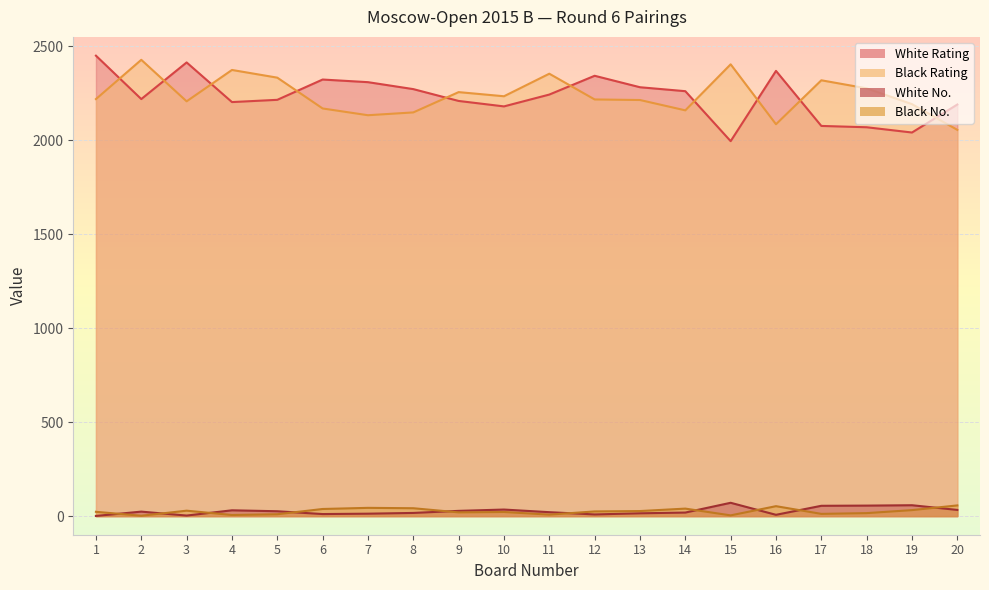

How many data points in White Rating are above 2244?

9